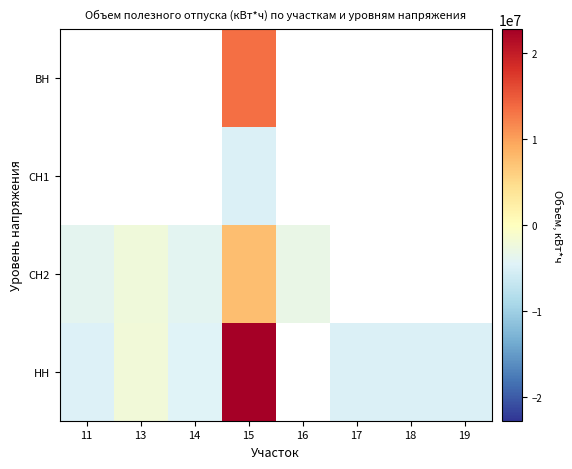

At which category is the sum across all series the highest?

15